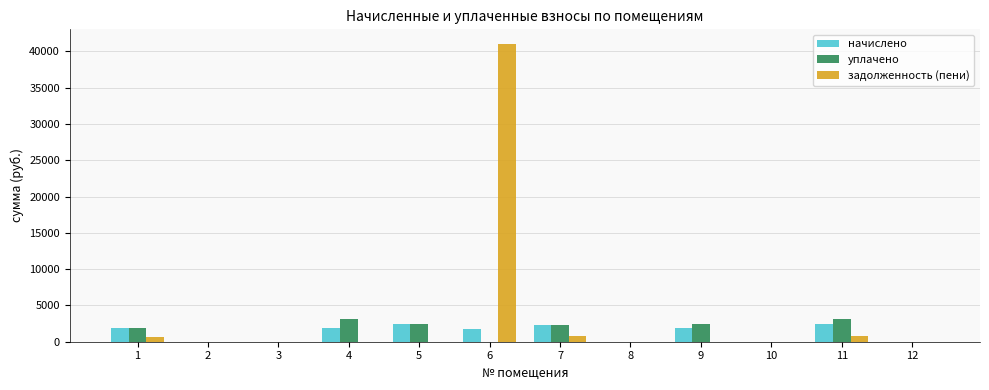

What is the total value across all series at 6?

42758.2